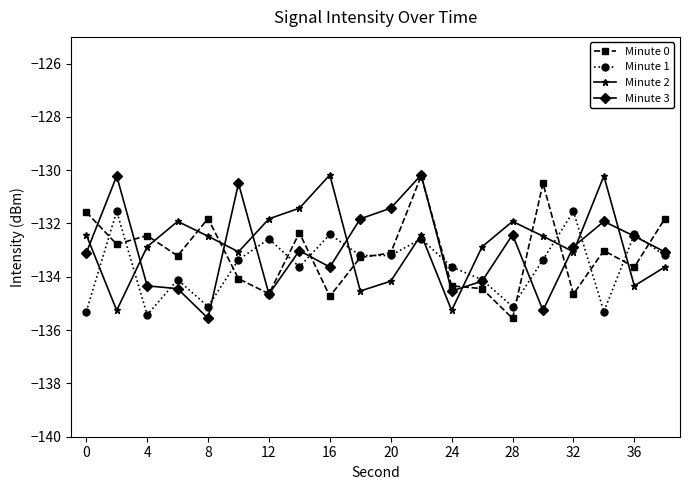

What is the average value of the Minute 3 series?

-133.0